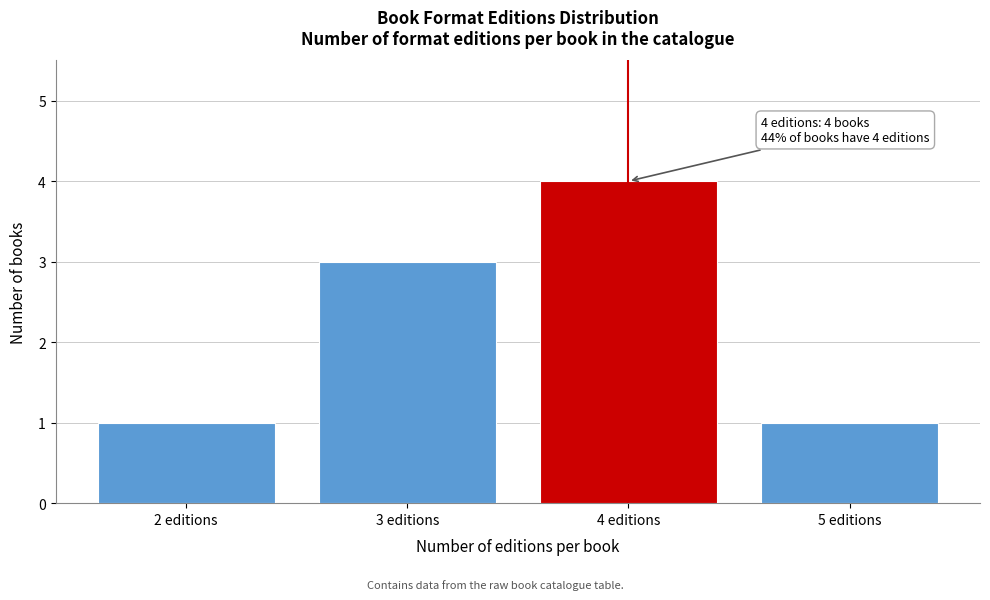

Over which range of the x-axis is the bar tallest?

3.5 to 4.5